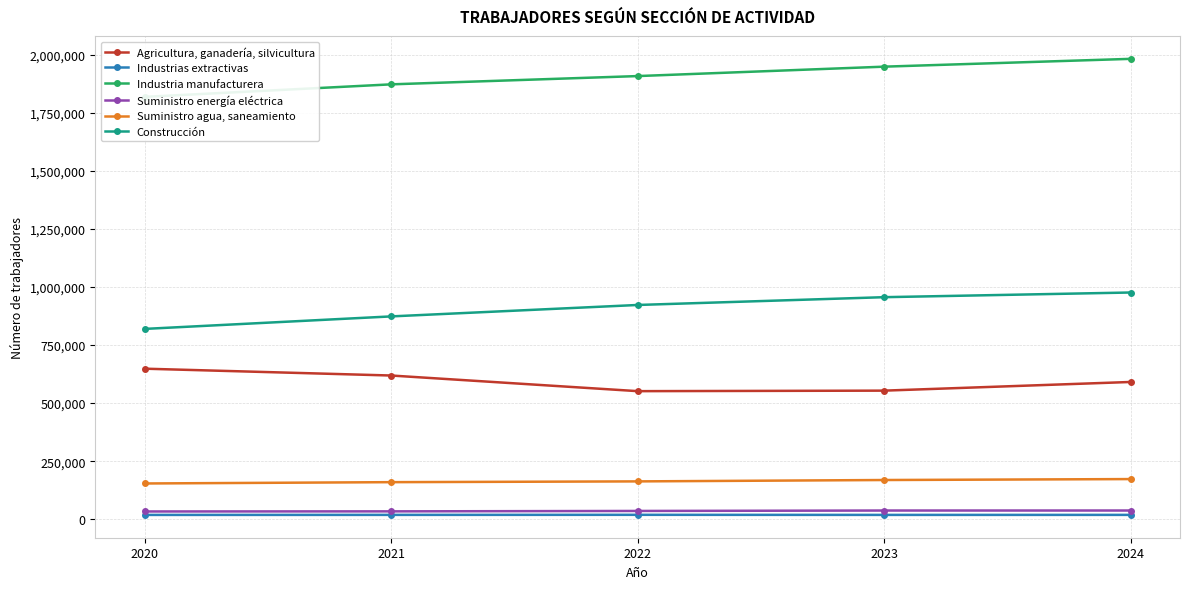

At 2021, list the series in order from smallest to largest.

Industrias extractivas, Suministro energía eléctrica, Suministro agua, saneamiento, Agricultura, ganadería, silvicultura, Construcción, Industria manufacturera